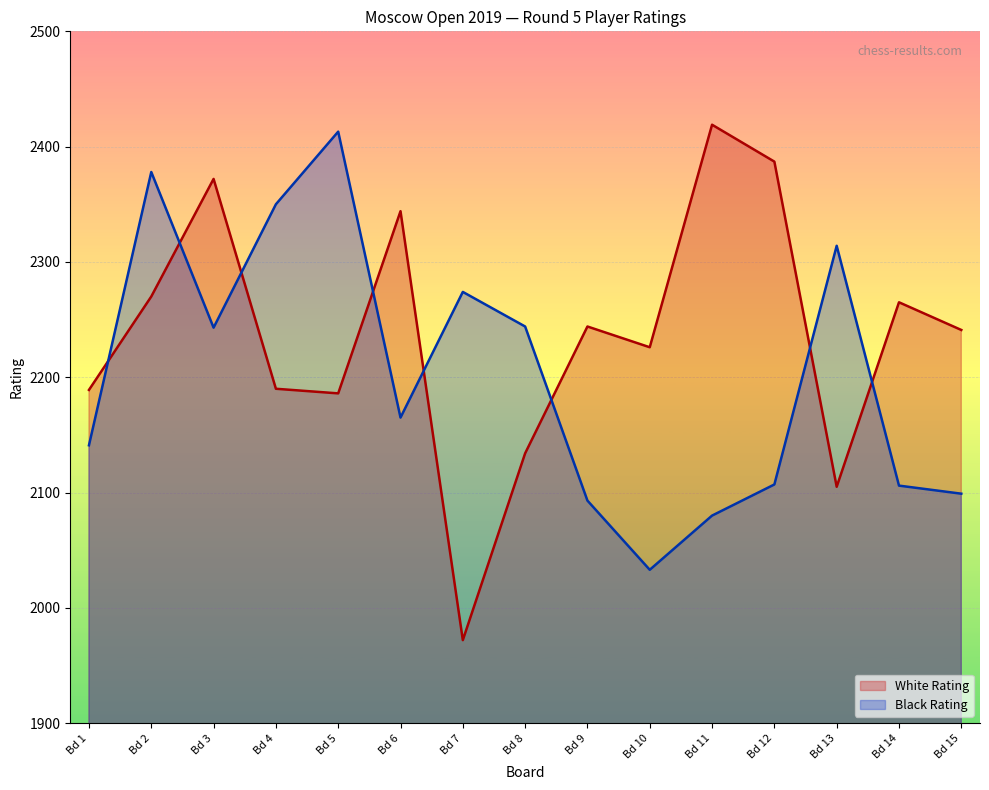

What is the value of the White Rating point at the 3rd from the left?

2372